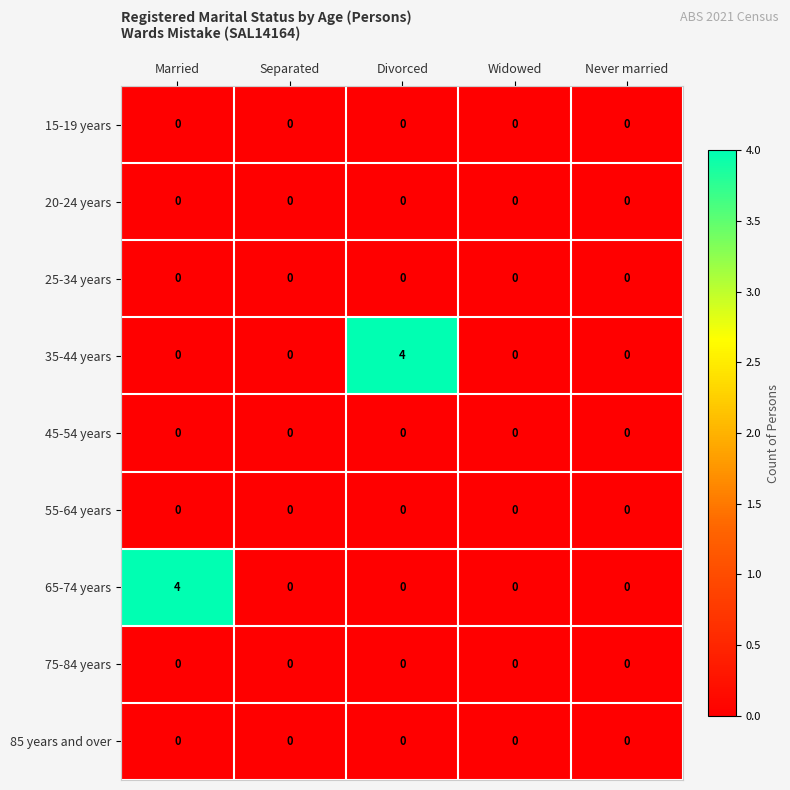

Between Married and Never married, which series saw the biggest shift?

65-74 years